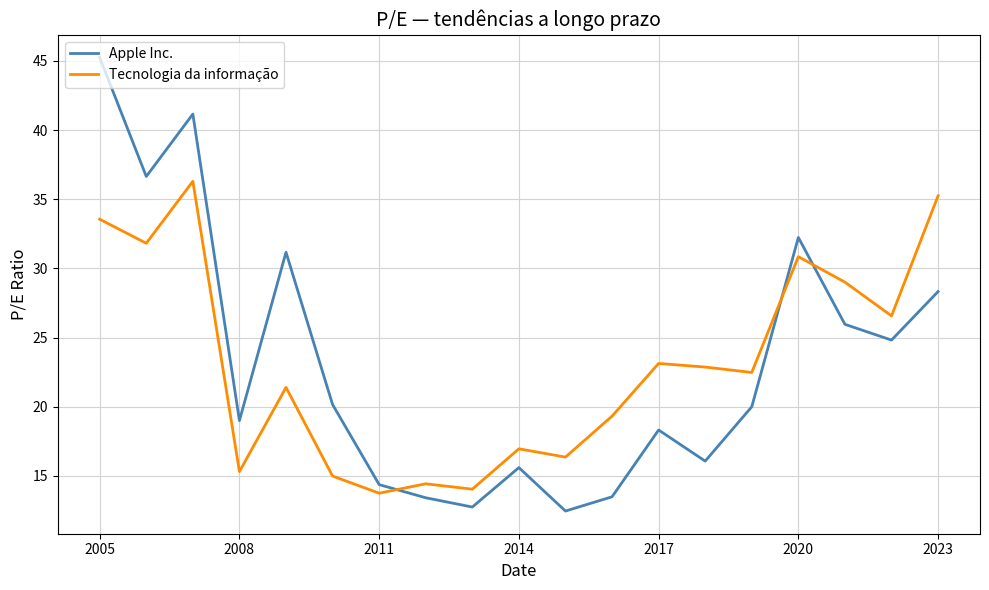

True or false: Apple Inc. and Tecnologia da informação cross at least once.

True